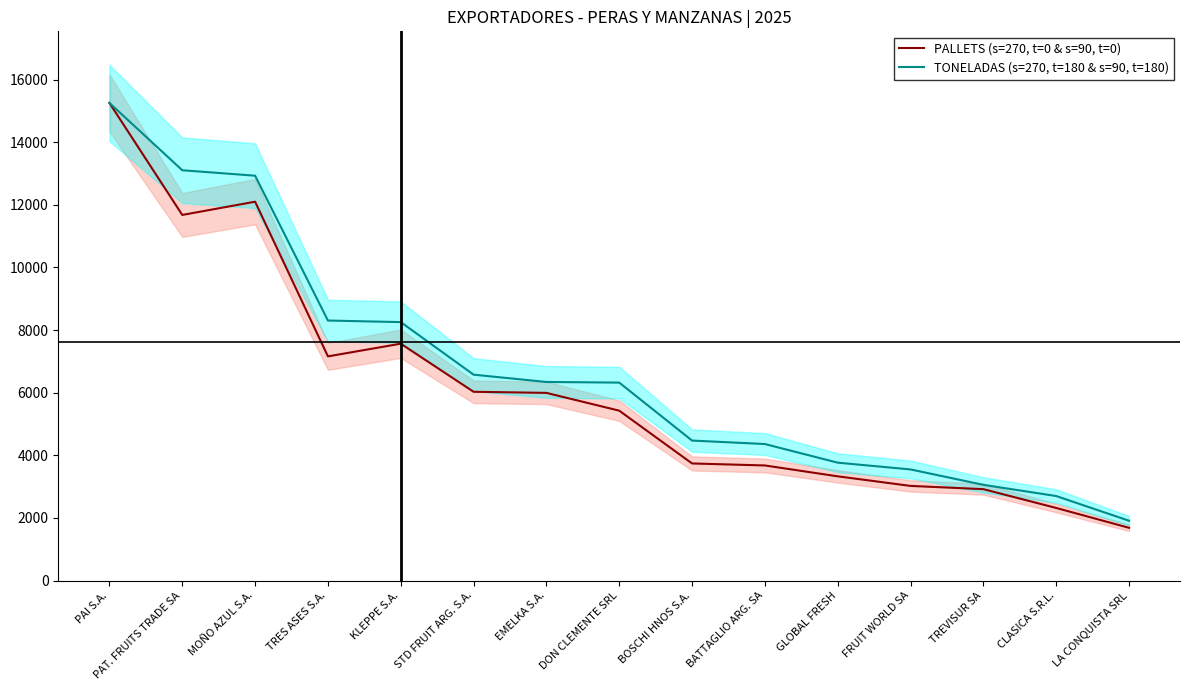

How many lines are shown in the chart?

2